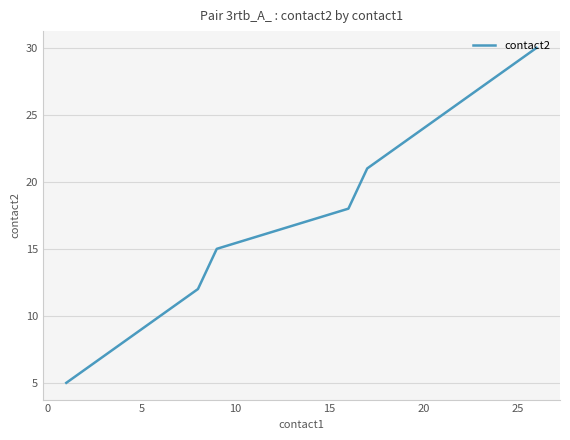

What is the maximum value shown in the chart?

30